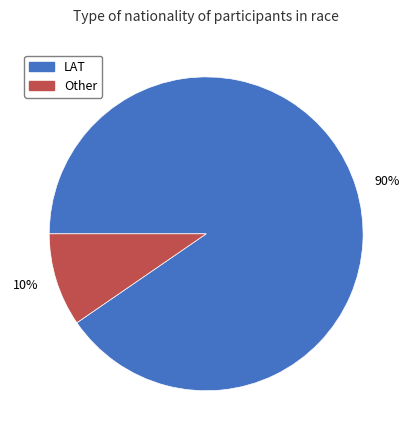

True or false: 90% accounts for 90% of the total.

True